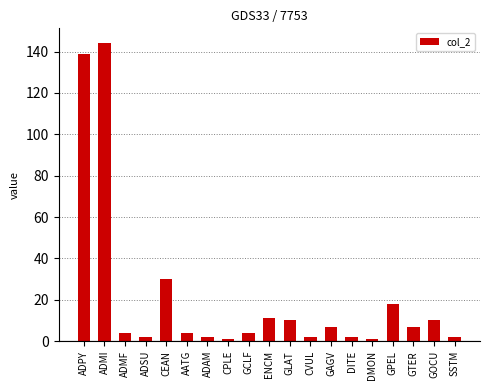

Read the value at GAGV, to the nearest 5.

5